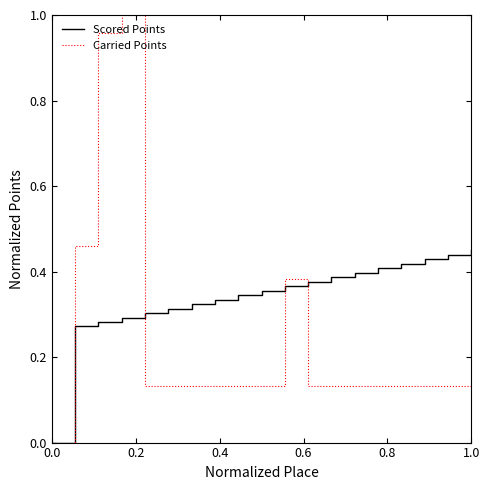

Which series has the largest range (max minus min)?

Carried Points